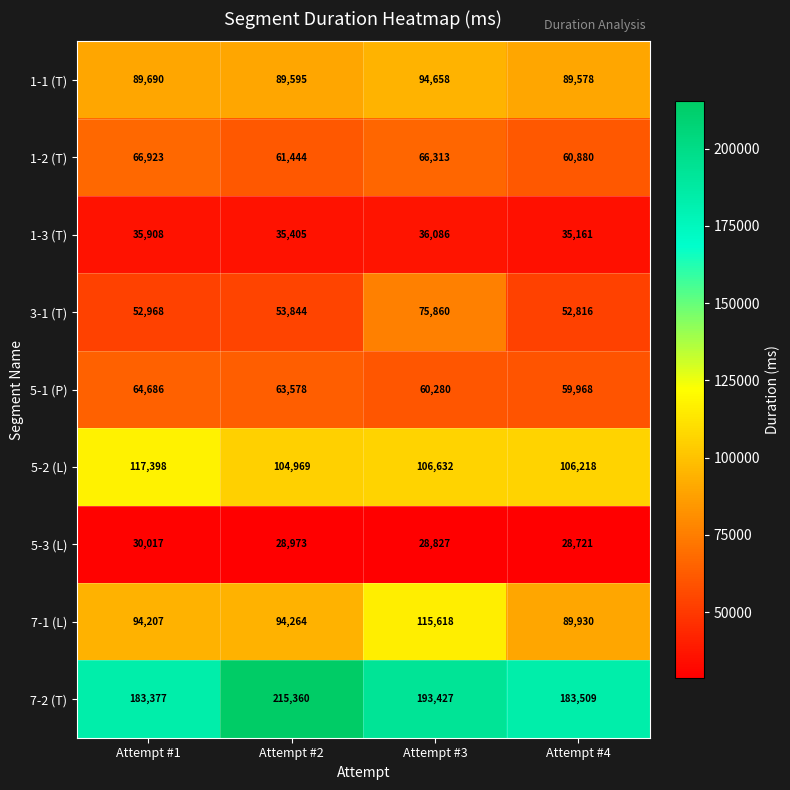

At which label is 1-1 (T) closest to 92118?

Attempt #1